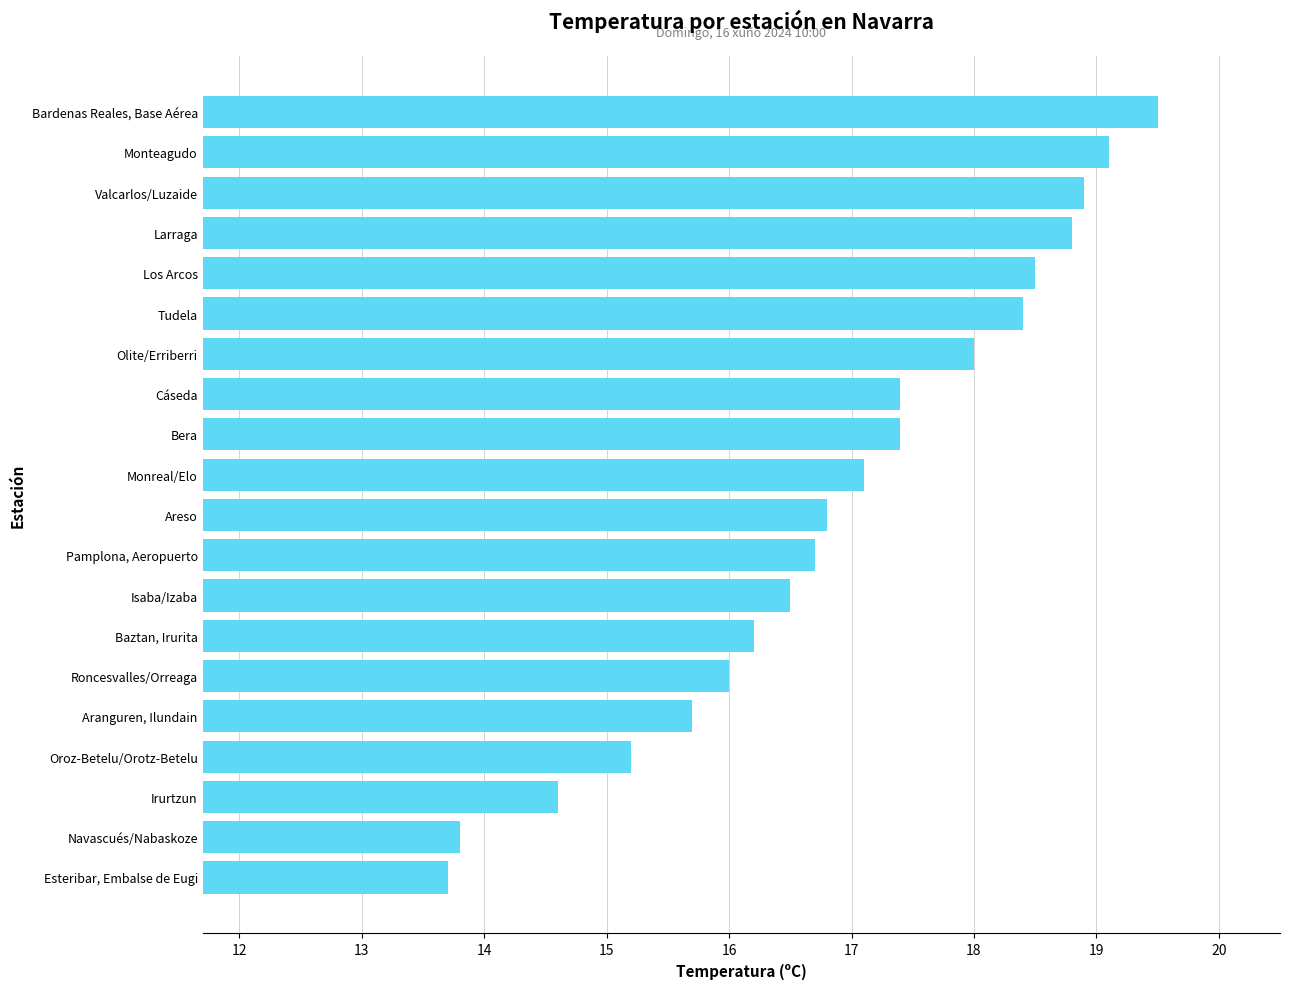

Approximately how many times larger is the value at Los Arcos compared to Tudela?

1.0